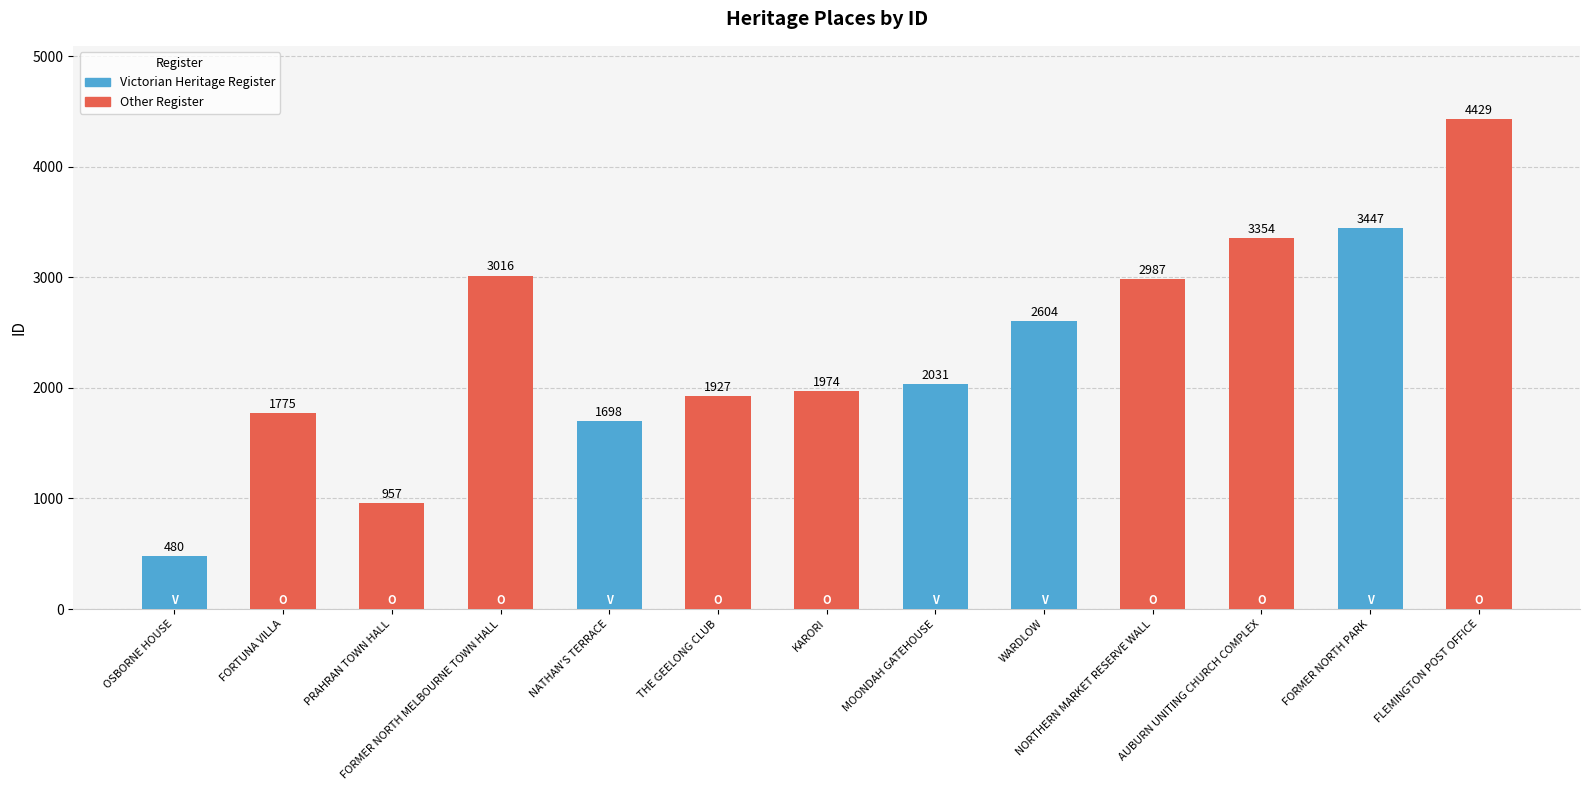

Reading left to right, transcribe all the data shown in this chart.

480	1775	957	3016	1698	1927	1974	2031	2604	2987	3354	3447	4429